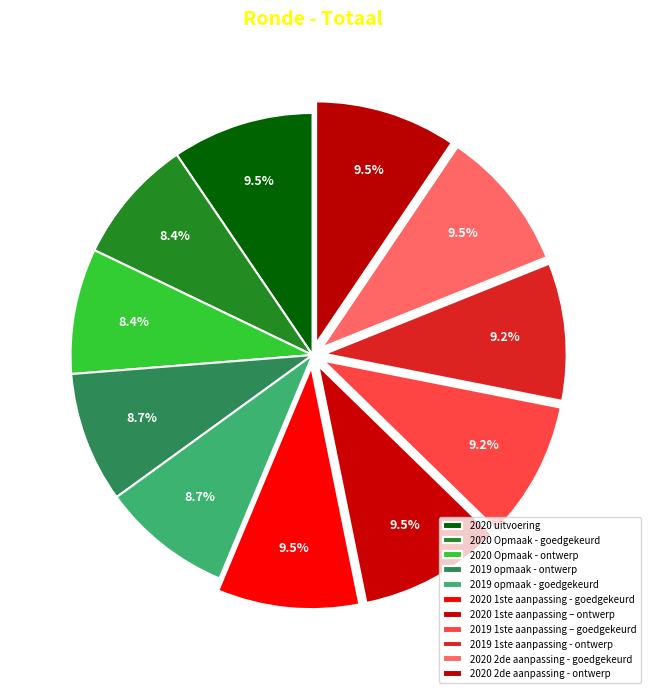

What is the smallest slice in the pie chart?

2020 Opmaak - goedgekeurd